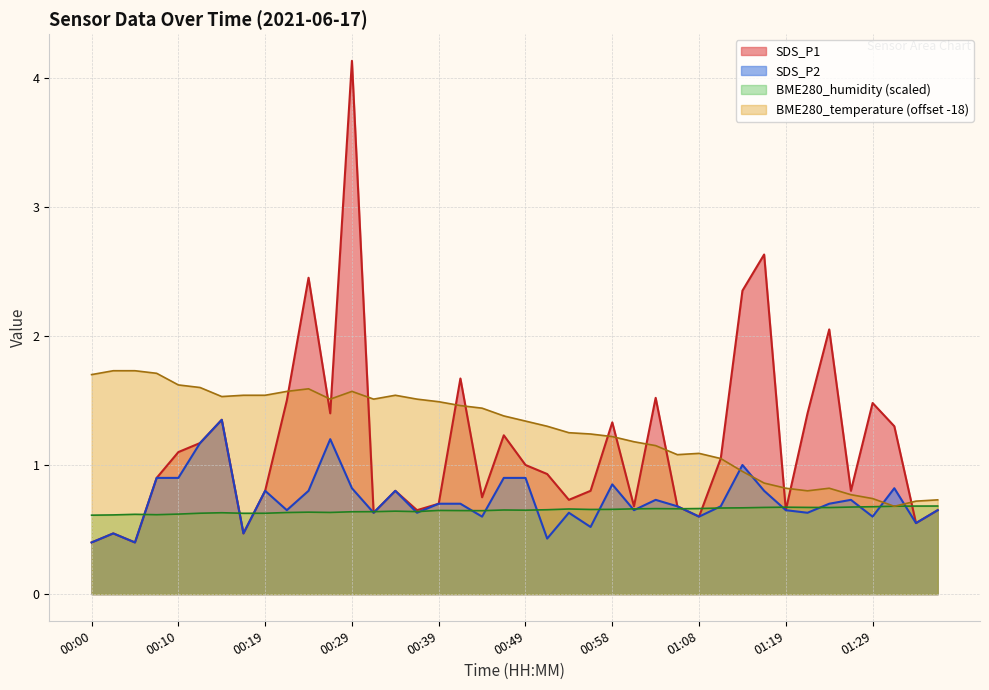

True or false: SDS_P1 and SDS_P2 cross at least once.

False